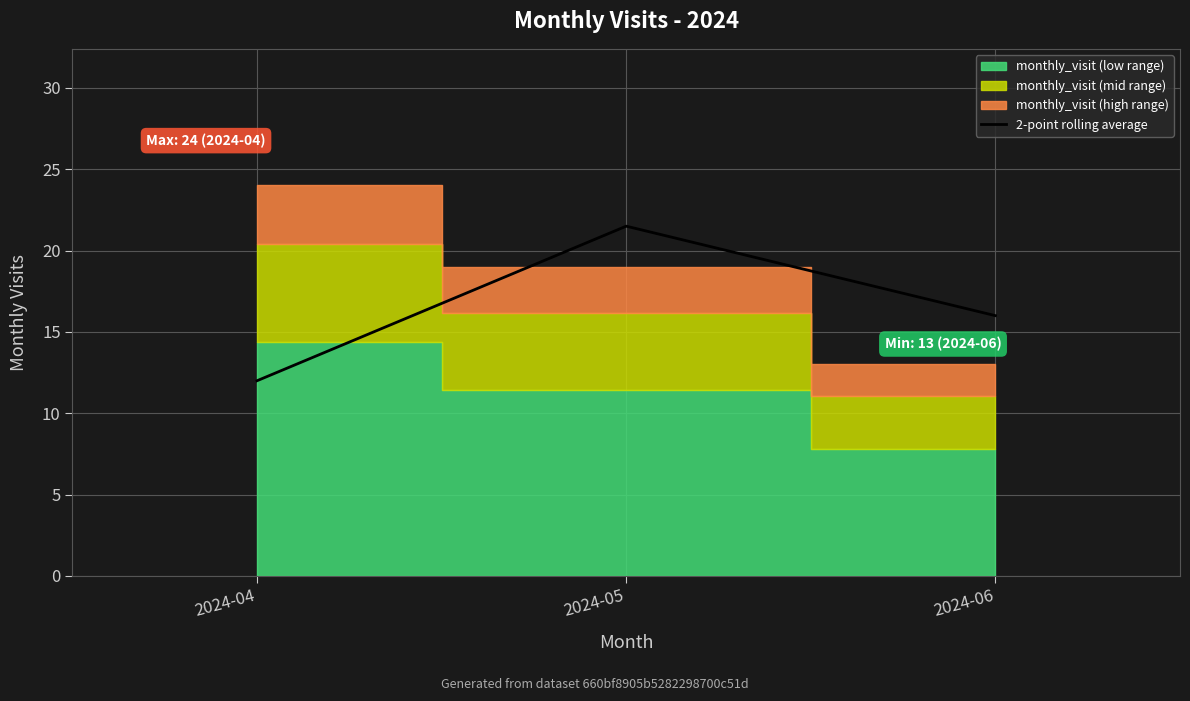

At which category does the chart reach its minimum across all series?

2024-04